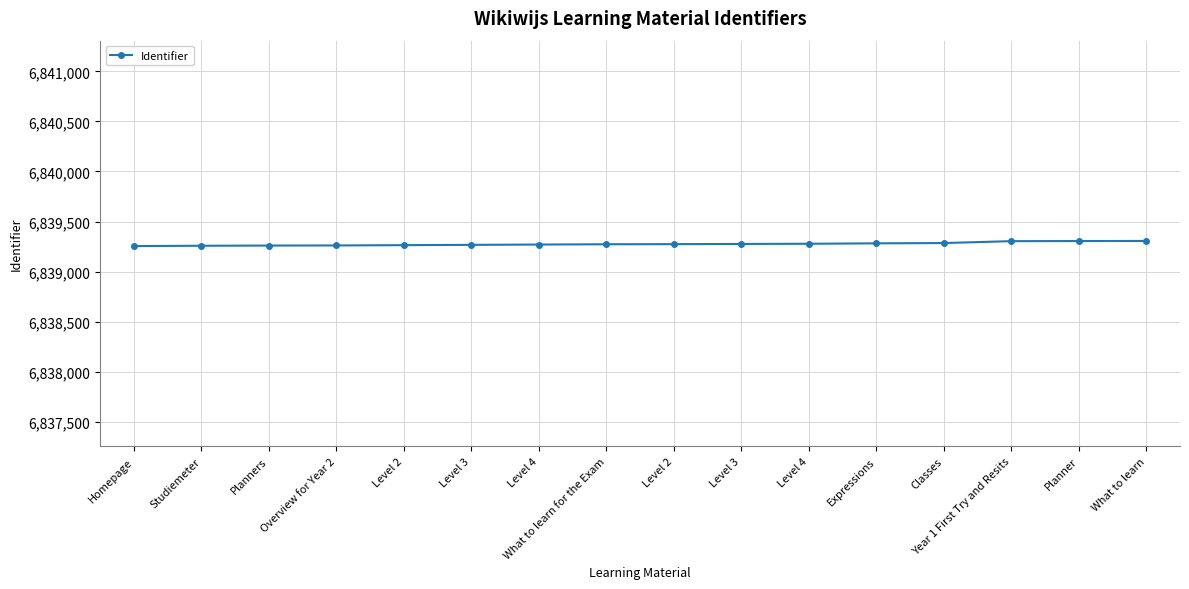

The value at What to learn for the Exam is 6839273. True or false?

True